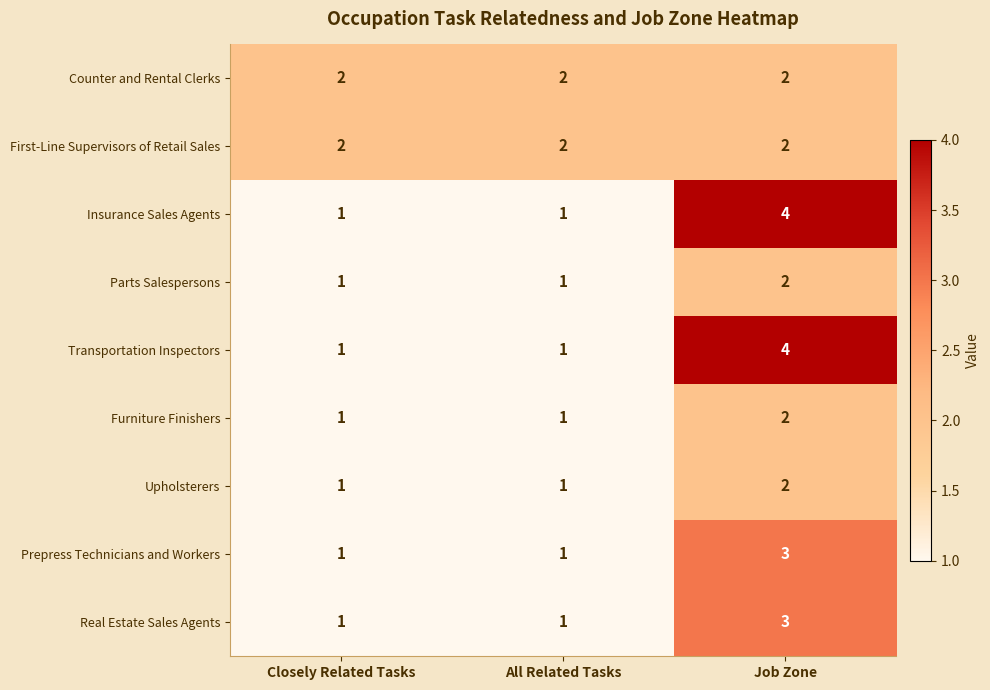

At which category is the sum across all series the highest?

Job Zone